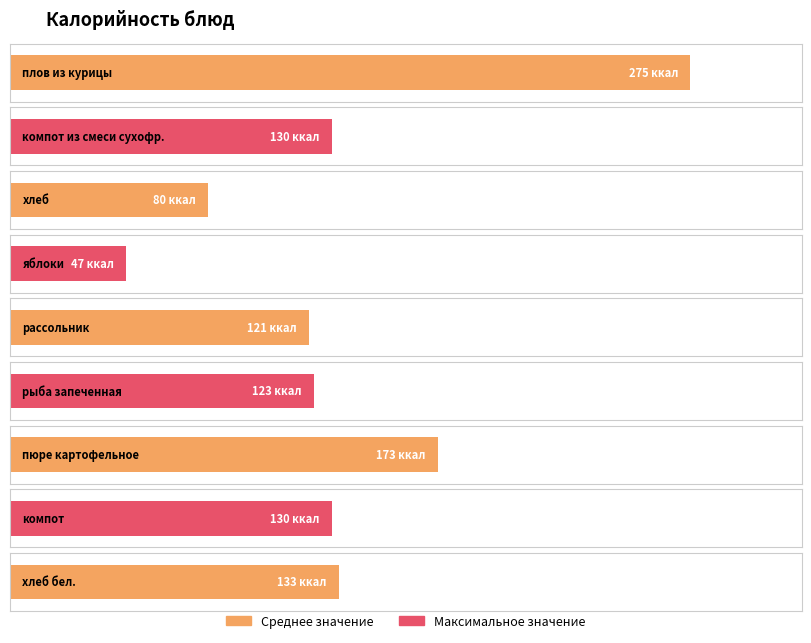

Does the chart contain any negative values?

No